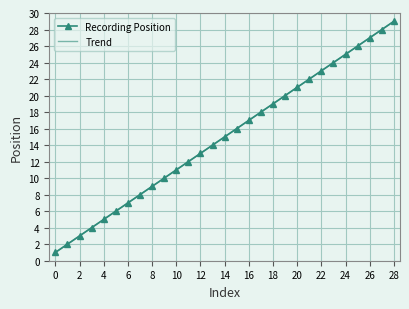

Where does the Trend series first go above 15?

14